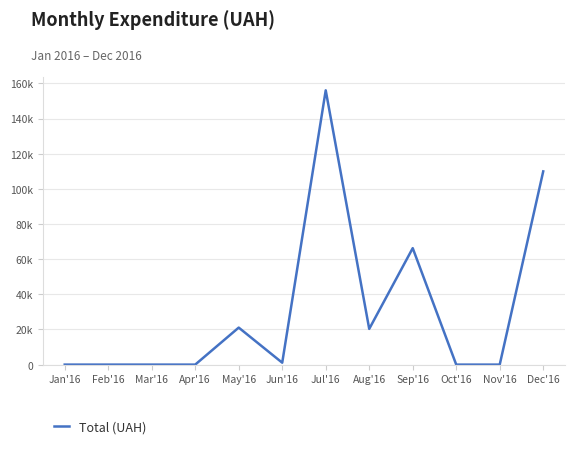

Which category has the lowest value across all series?

Jan'16